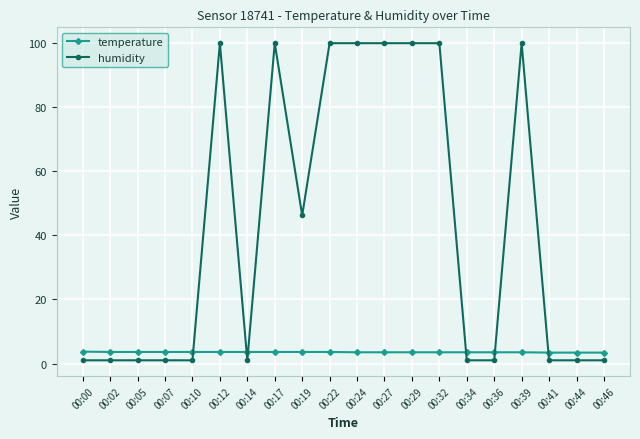

Does the chart have visible grid lines?

Yes